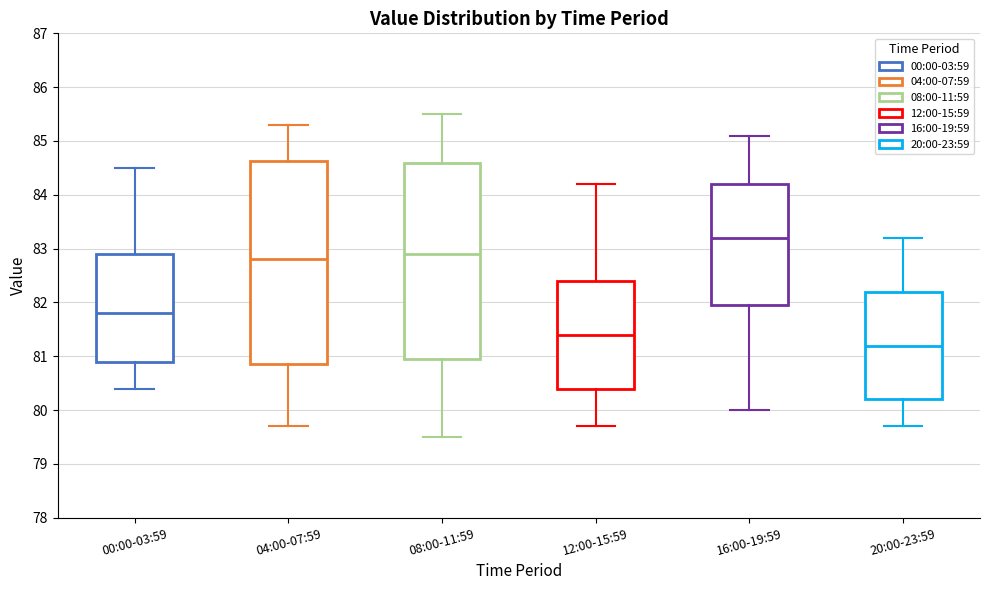

Which box is the tallest, from its lower edge to its upper edge?

04:00-07:59